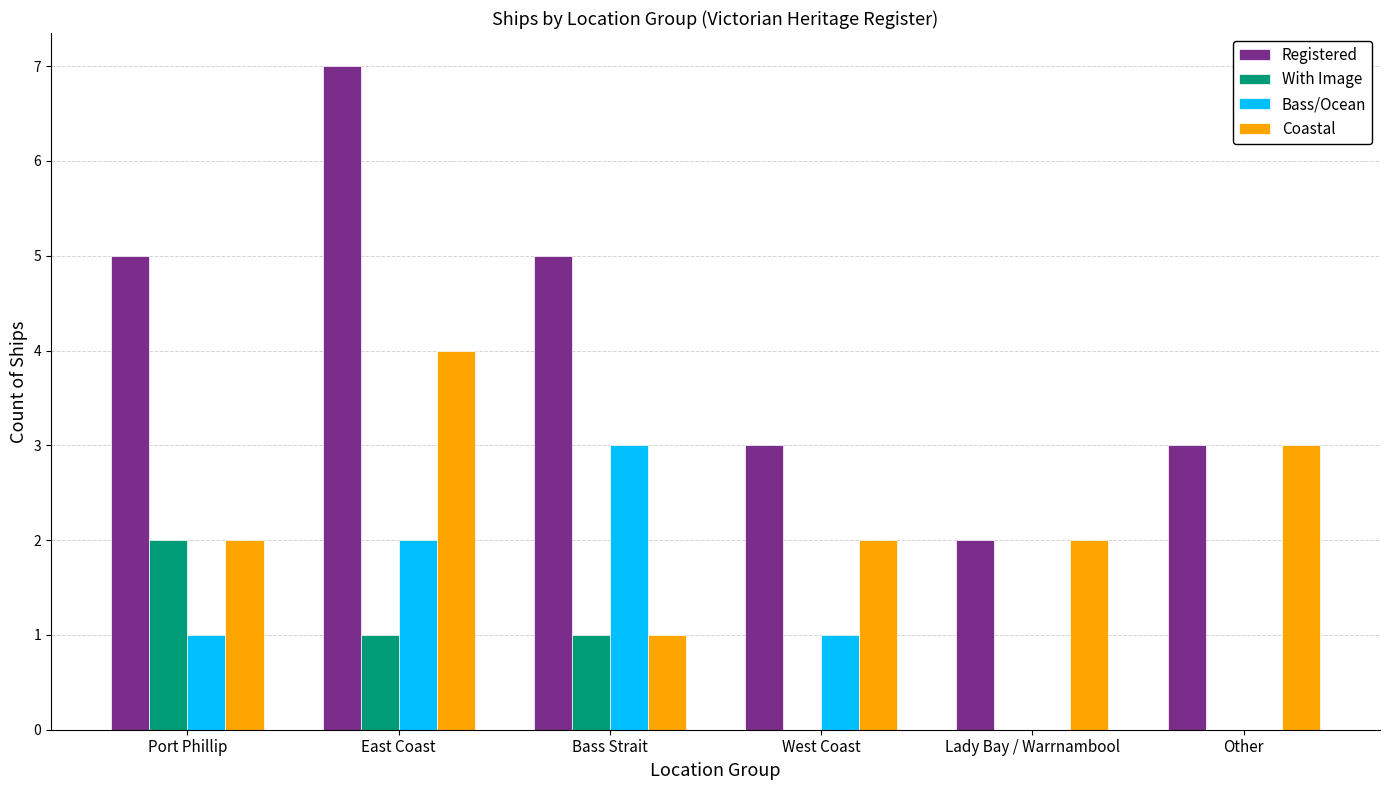

Reading left to right, what are all the values shown in this chart?

Registered: Port Phillip=5	East Coast=7	Bass Strait=5	West Coast=3	Lady Bay / Warrnambool=2	Other=3
With Image: Port Phillip=2	East Coast=1	Bass Strait=1	West Coast=0	Lady Bay / Warrnambool=0	Other=0
Bass/Ocean: Port Phillip=1	East Coast=2	Bass Strait=3	West Coast=1	Lady Bay / Warrnambool=0	Other=0
Coastal: Port Phillip=2	East Coast=4	Bass Strait=1	West Coast=2	Lady Bay / Warrnambool=2	Other=3